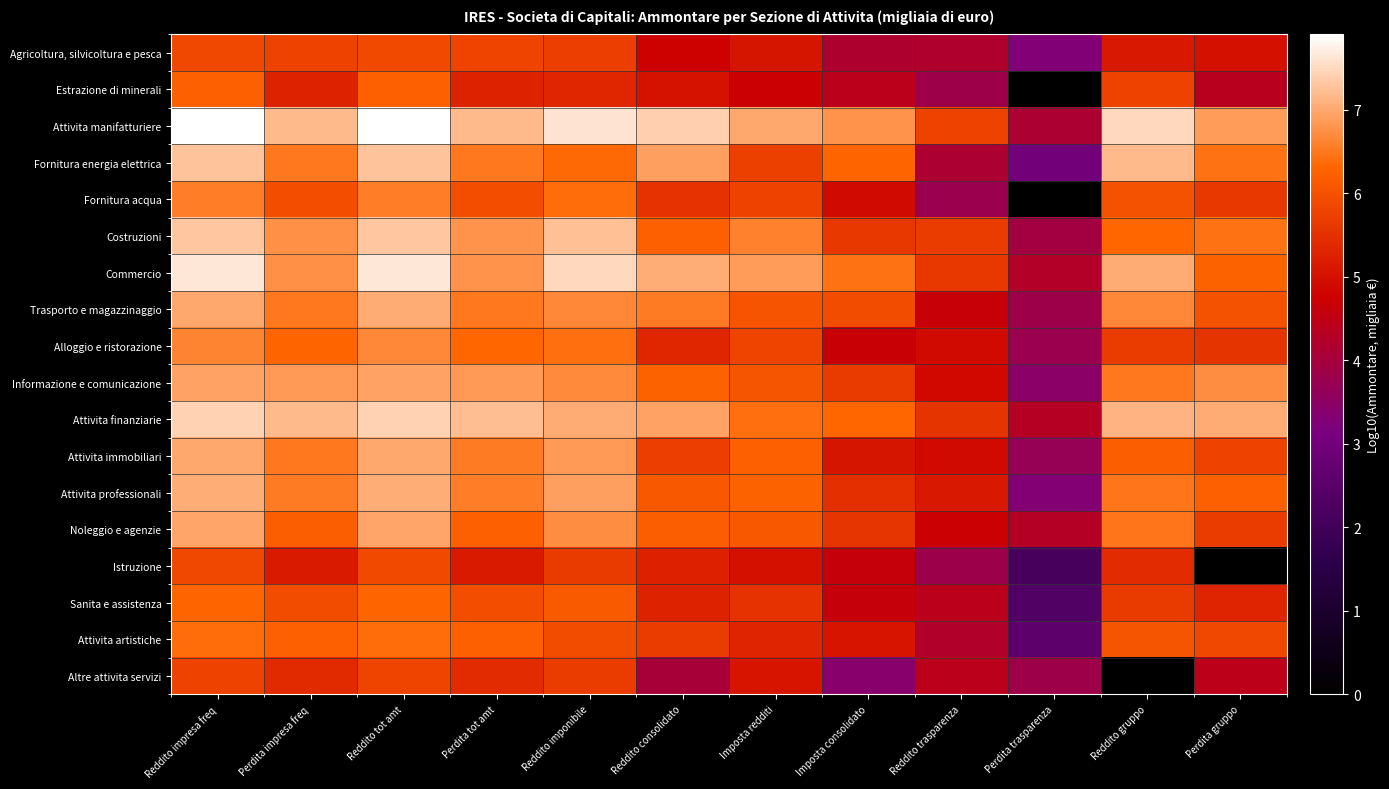

Reading right to left, what are all the values shown in this chart?

Agricoltura, silvicoltura e pesca: Perdita gruppo=5.0	Reddito gruppo=5.1	Perdita trasparenza=3.3	Reddito trasparenza=4.2	Imposta consolidato=4.1	Imposta redditi=5.1	Reddito consolidato=4.8	Reddito imponibile=5.7	Perdita tot amt=5.8	Reddito tot amt=5.9	Perdita impresa freq=5.7	Reddito impresa freq=5.9
Estrazione di minerali: Perdita gruppo=4.4	Reddito gruppo=5.8	Perdita trasparenza=0.0	Reddito trasparenza=3.9	Imposta consolidato=4.4	Imposta redditi=4.7	Reddito consolidato=5.0	Reddito imponibile=5.3	Perdita tot amt=5.3	Reddito tot amt=6.2	Perdita impresa freq=5.3	Reddito impresa freq=6.2
Attivita manifatturiere: Perdita gruppo=6.9	Reddito gruppo=7.5	Perdita trasparenza=4.1	Reddito trasparenza=5.8	Imposta consolidato=6.8	Imposta redditi=7.0	Reddito consolidato=7.4	Reddito imponibile=7.6	Perdita tot amt=7.2	Reddito tot amt=7.9	Perdita impresa freq=7.2	Reddito impresa freq=7.9
Fornitura energia elettrica: Perdita gruppo=6.4	Reddito gruppo=7.2	Perdita trasparenza=3.0	Reddito trasparenza=4.1	Imposta consolidato=6.3	Imposta redditi=5.7	Reddito consolidato=6.9	Reddito imponibile=6.3	Perdita tot amt=6.5	Reddito tot amt=7.3	Perdita impresa freq=6.5	Reddito impresa freq=7.3
Fornitura acqua: Perdita gruppo=5.6	Reddito gruppo=6.0	Perdita trasparenza=0.0	Reddito trasparenza=3.8	Imposta consolidato=4.9	Imposta redditi=5.7	Reddito consolidato=5.5	Reddito imponibile=6.4	Perdita tot amt=6.0	Reddito tot amt=6.6	Perdita impresa freq=5.9	Reddito impresa freq=6.6
Costruzioni: Perdita gruppo=6.4	Reddito gruppo=6.3	Perdita trasparenza=3.9	Reddito trasparenza=5.7	Imposta consolidato=5.6	Imposta redditi=6.6	Reddito consolidato=6.2	Reddito imponibile=7.2	Perdita tot amt=6.8	Reddito tot amt=7.3	Perdita impresa freq=6.8	Reddito impresa freq=7.3
Commercio: Perdita gruppo=6.2	Reddito gruppo=7.0	Perdita trasparenza=4.2	Reddito trasparenza=5.6	Imposta consolidato=6.4	Imposta redditi=6.9	Reddito consolidato=7.1	Reddito imponibile=7.5	Perdita tot amt=6.8	Reddito tot amt=7.7	Perdita impresa freq=6.8	Reddito impresa freq=7.6
Trasporto e magazzinaggio: Perdita gruppo=6.0	Reddito gruppo=6.6	Perdita trasparenza=3.8	Reddito trasparenza=4.7	Imposta consolidato=5.9	Imposta redditi=6.0	Reddito consolidato=6.5	Reddito imponibile=6.6	Perdita tot amt=6.5	Reddito tot amt=7.0	Perdita impresa freq=6.5	Reddito impresa freq=7.0
Alloggio e ristorazione: Perdita gruppo=5.5	Reddito gruppo=5.7	Perdita trasparenza=3.8	Reddito trasparenza=4.9	Imposta consolidato=4.7	Imposta redditi=5.8	Reddito consolidato=5.3	Reddito imponibile=6.4	Perdita tot amt=6.3	Reddito tot amt=6.6	Perdita impresa freq=6.3	Reddito impresa freq=6.6
Informazione e comunicazione: Perdita gruppo=6.7	Reddito gruppo=6.5	Perdita trasparenza=3.5	Reddito trasparenza=4.8	Imposta consolidato=5.6	Imposta redditi=6.1	Reddito consolidato=6.2	Reddito imponibile=6.7	Perdita tot amt=6.8	Reddito tot amt=6.9	Perdita impresa freq=6.8	Reddito impresa freq=6.9
Attivita finanziarie: Perdita gruppo=7.0	Reddito gruppo=7.1	Perdita trasparenza=4.3	Reddito trasparenza=5.5	Imposta consolidato=6.3	Imposta redditi=6.4	Reddito consolidato=6.9	Reddito imponibile=7.0	Perdita tot amt=7.2	Reddito tot amt=7.4	Perdita impresa freq=7.2	Reddito impresa freq=7.4
Attivita immobiliari: Perdita gruppo=5.8	Reddito gruppo=6.2	Perdita trasparenza=3.7	Reddito trasparenza=4.9	Imposta consolidato=5.1	Imposta redditi=6.2	Reddito consolidato=5.7	Reddito imponibile=6.9	Perdita tot amt=6.5	Reddito tot amt=7.0	Perdita impresa freq=6.5	Reddito impresa freq=7.0
Attivita professionali: Perdita gruppo=6.2	Reddito gruppo=6.5	Perdita trasparenza=3.3	Reddito trasparenza=5.1	Imposta consolidato=5.5	Imposta redditi=6.3	Reddito consolidato=6.1	Reddito imponibile=6.9	Perdita tot amt=6.6	Reddito tot amt=7.1	Perdita impresa freq=6.5	Reddito impresa freq=7.0
Noleggio e agenzie: Perdita gruppo=5.7	Reddito gruppo=6.5	Perdita trasparenza=4.3	Reddito trasparenza=4.7	Imposta consolidato=5.6	Imposta redditi=6.1	Reddito consolidato=6.2	Reddito imponibile=6.7	Perdita tot amt=6.2	Reddito tot amt=7.0	Perdita impresa freq=6.2	Reddito impresa freq=6.9
Istruzione: Perdita gruppo=0.0	Reddito gruppo=5.4	Perdita trasparenza=2.1	Reddito trasparenza=3.8	Imposta consolidato=4.6	Imposta redditi=5.0	Reddito consolidato=5.2	Reddito imponibile=5.6	Perdita tot amt=5.1	Reddito tot amt=5.9	Perdita impresa freq=5.1	Reddito impresa freq=5.9
Sanita e assistenza: Perdita gruppo=5.3	Reddito gruppo=5.6	Perdita trasparenza=2.3	Reddito trasparenza=4.4	Imposta consolidato=4.6	Imposta redditi=5.5	Reddito consolidato=5.2	Reddito imponibile=6.1	Perdita tot amt=5.9	Reddito tot amt=6.3	Perdita impresa freq=5.9	Reddito impresa freq=6.3
Attivita artistiche: Perdita gruppo=5.8	Reddito gruppo=6.1	Perdita trasparenza=2.6	Reddito trasparenza=4.2	Imposta consolidato=5.1	Imposta redditi=5.3	Reddito consolidato=5.7	Reddito imponibile=5.9	Perdita tot amt=6.2	Reddito tot amt=6.4	Perdita impresa freq=6.2	Reddito impresa freq=6.4
Altre attivita servizi: Perdita gruppo=4.4	Reddito gruppo=0.0	Perdita trasparenza=3.8	Reddito trasparenza=4.4	Imposta consolidato=3.4	Imposta redditi=5.0	Reddito consolidato=4.0	Reddito imponibile=5.7	Perdita tot amt=5.4	Reddito tot amt=5.8	Perdita impresa freq=5.4	Reddito impresa freq=5.8